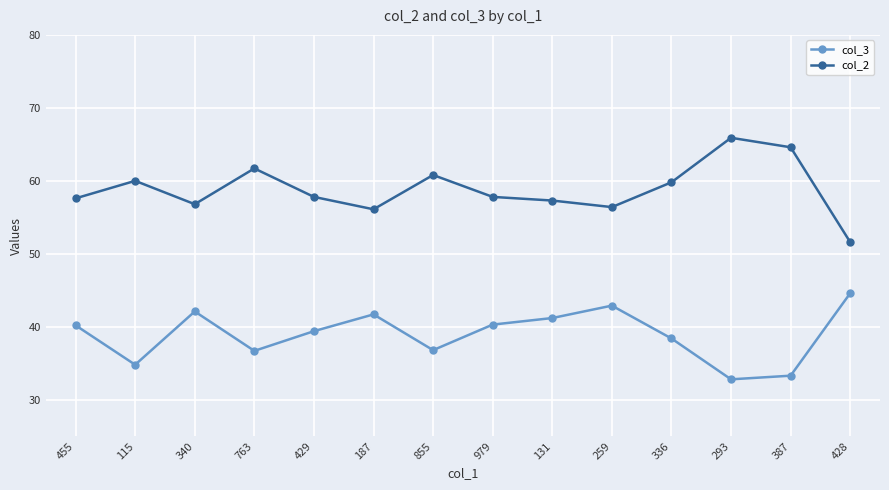

What is the sum of the col_2 values at 340 and 428?

108.4